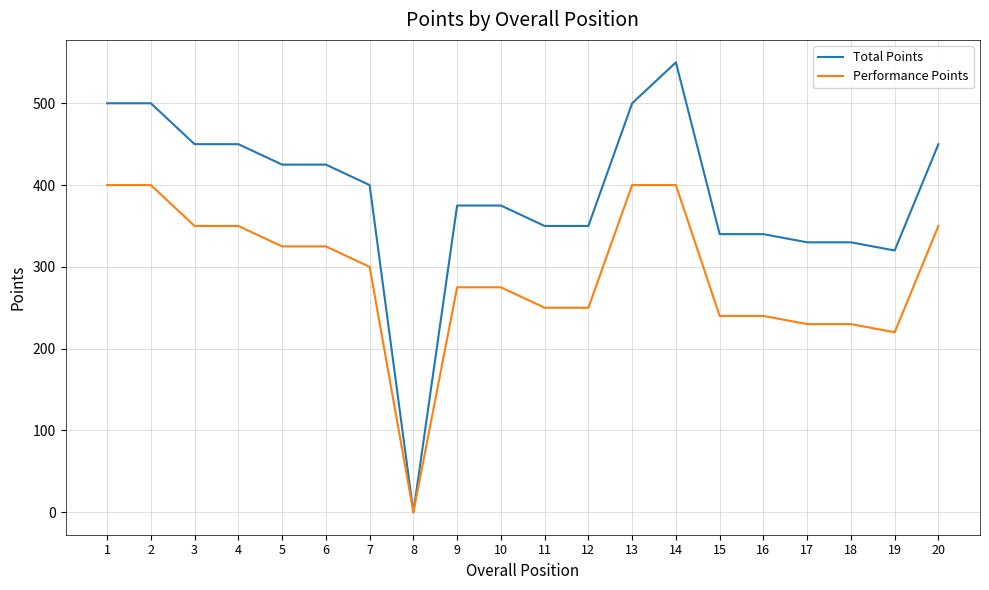

Which series has the largest total across all categories?

Total Points